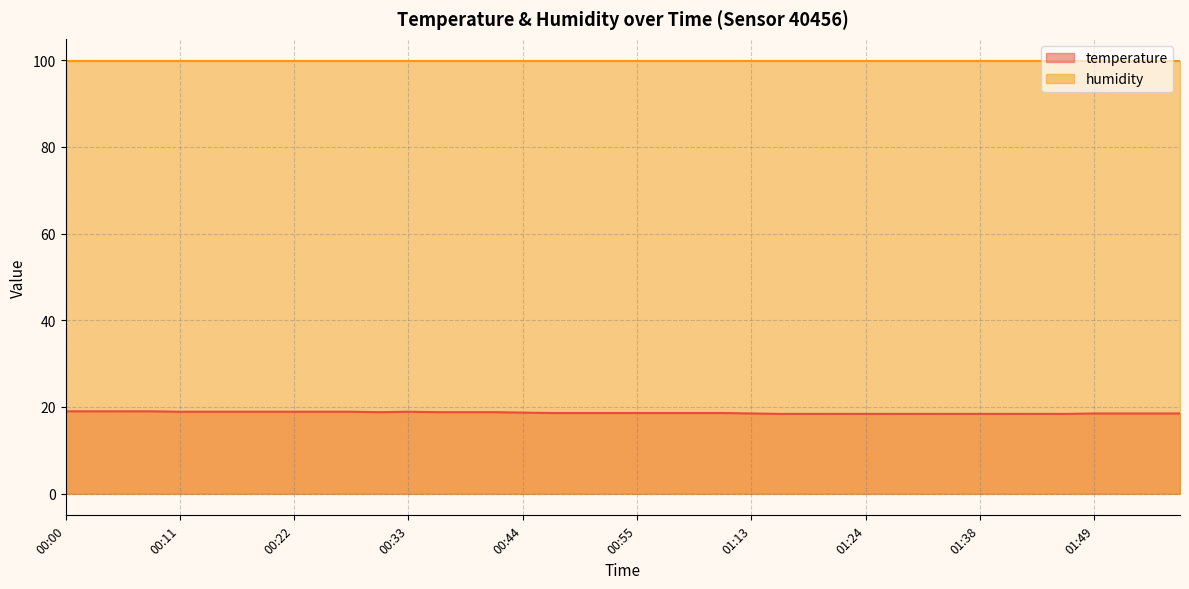

At which label is the value closest to 18?

01:15